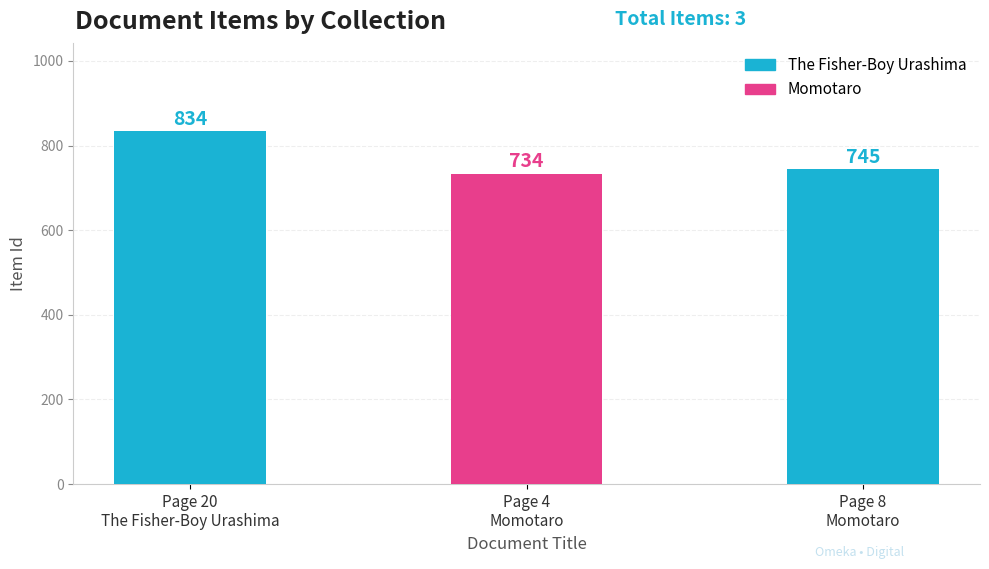

Are the bars grouped side by side (vs. stacked)?

No